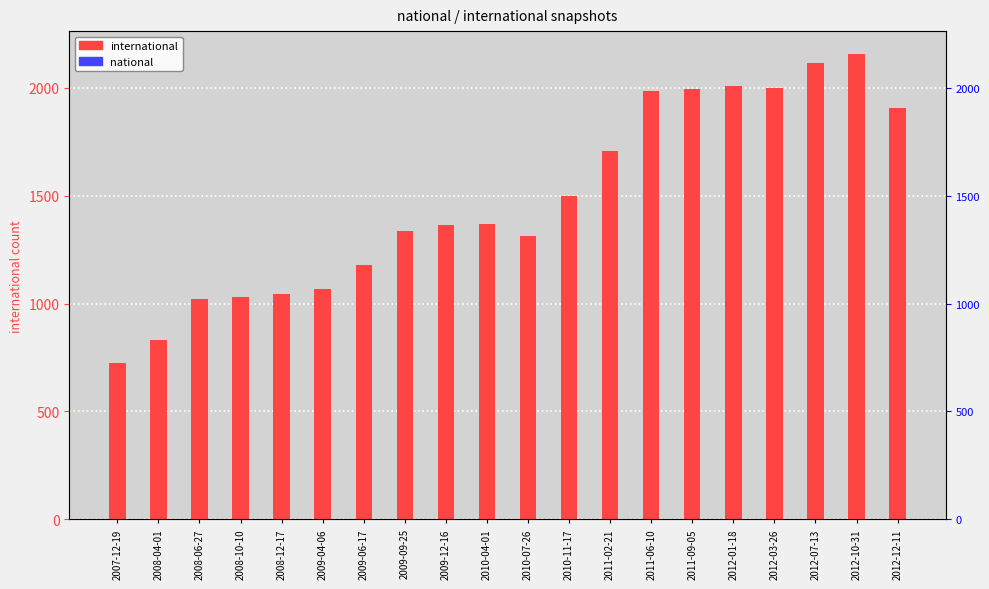

Is it true that national equals 1 at 2012-10-31?

True